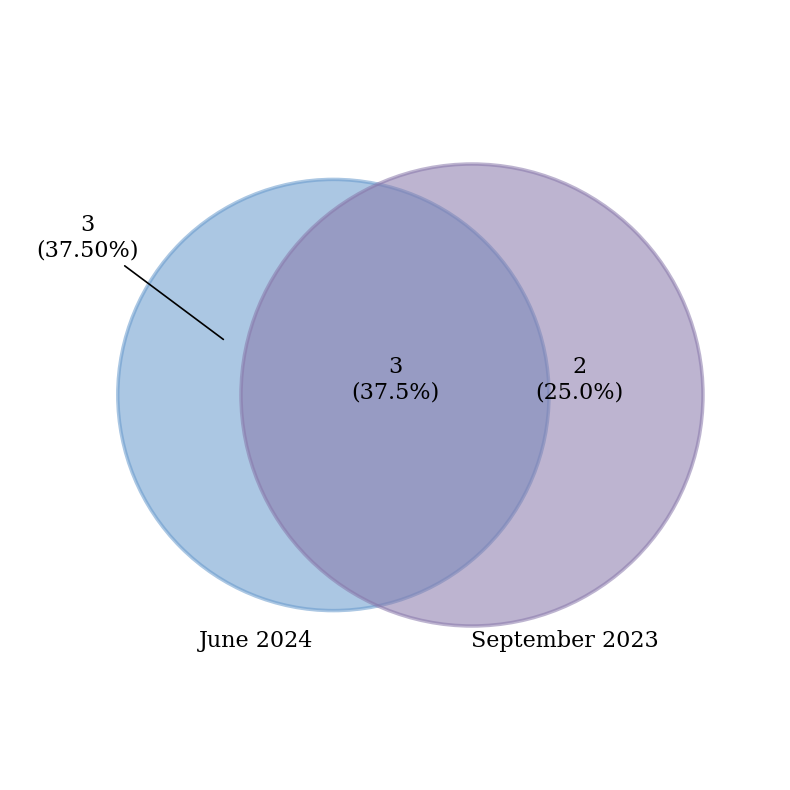

What portion of the pie excludes March 2024?

100.0%